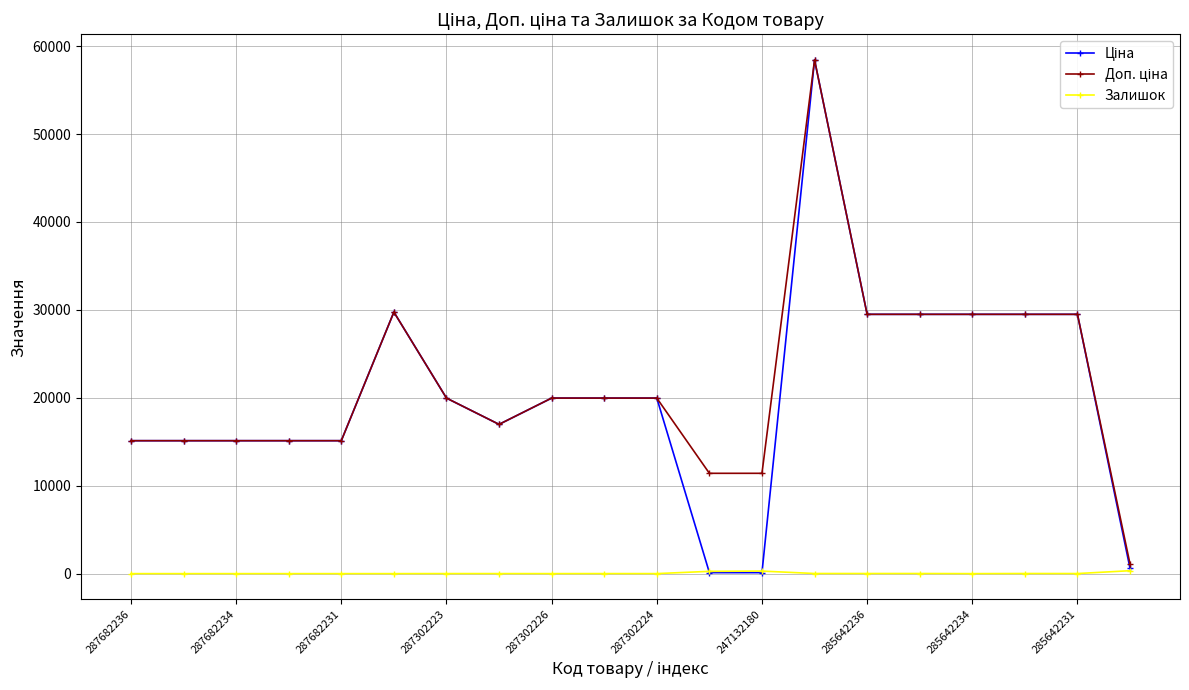

What is the greatest value displayed?

58426.5